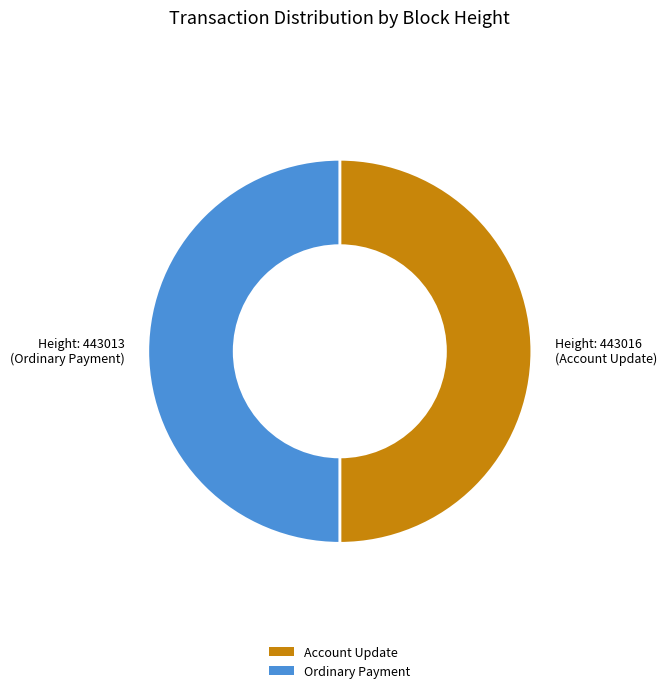

The Ordinary Payment slice represents 50% of the pie. True or false?

True